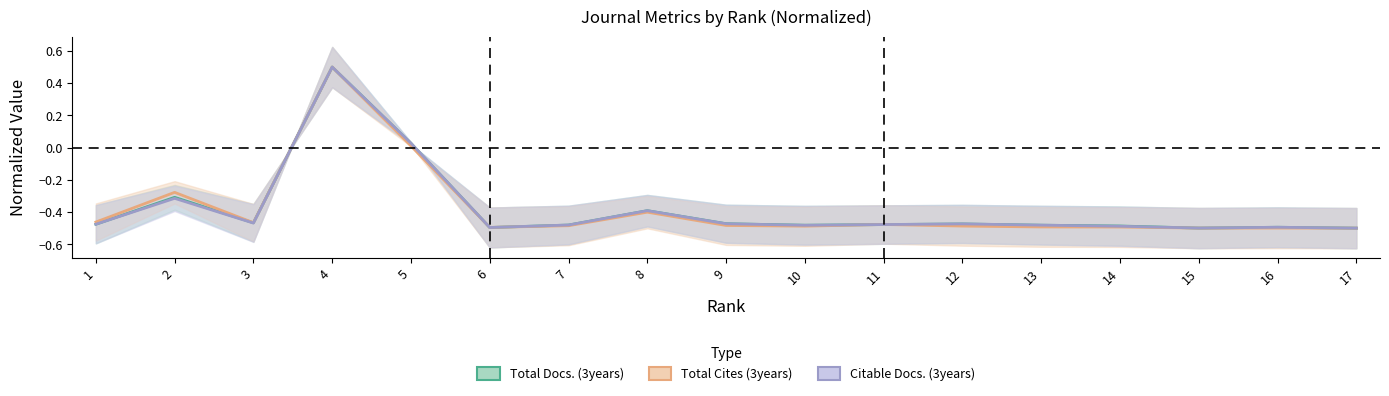

Reading left to right, extract all data points from this chart.

Total Docs. (3years): 1=-0.5	2=-0.3	3=-0.5	4=0.5	5=0.0	6=-0.5	7=-0.5	8=-0.4	9=-0.5	10=-0.5	11=-0.5	12=-0.5	13=-0.5	14=-0.5	15=-0.5	16=-0.5	17=-0.5
Total Cites (3years): 1=-0.5	2=-0.3	3=-0.5	4=0.5	5=0.0	6=-0.5	7=-0.5	8=-0.4	9=-0.5	10=-0.5	11=-0.5	12=-0.5	13=-0.5	14=-0.5	15=-0.5	16=-0.5	17=-0.5
Citable Docs. (3years): 1=-0.5	2=-0.3	3=-0.5	4=0.5	5=0.0	6=-0.5	7=-0.5	8=-0.4	9=-0.5	10=-0.5	11=-0.5	12=-0.5	13=-0.5	14=-0.5	15=-0.5	16=-0.5	17=-0.5